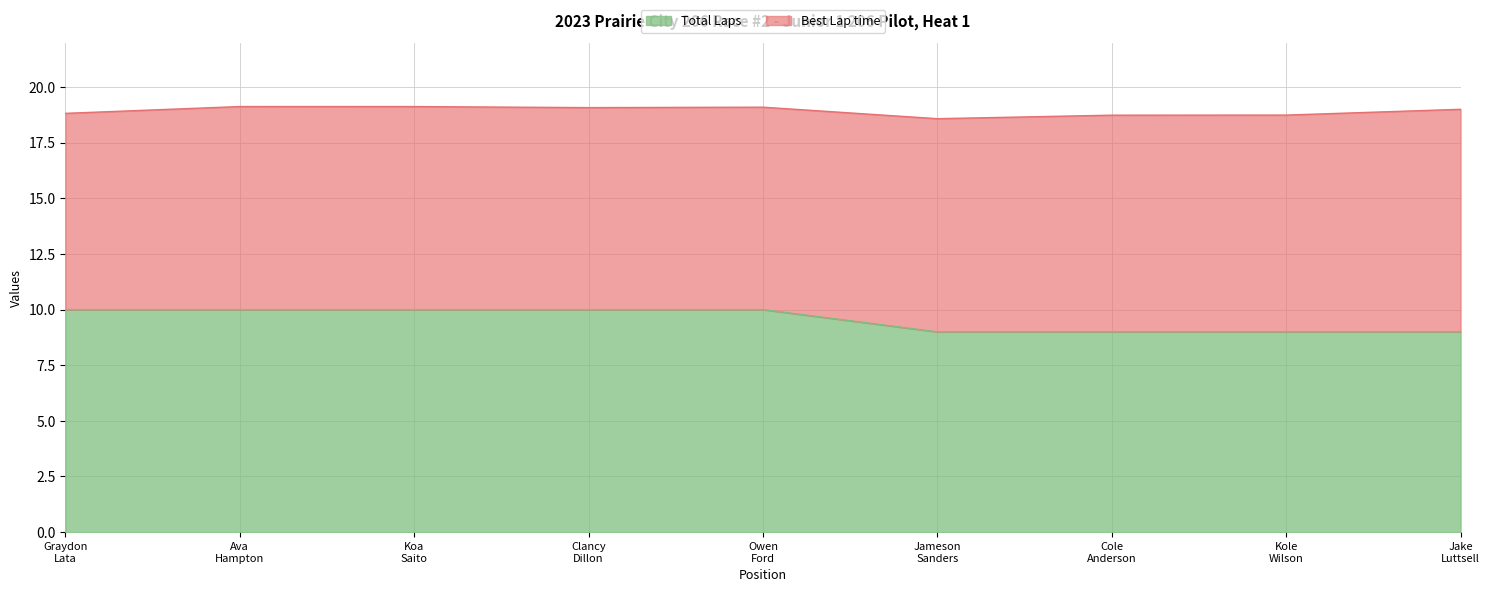

How many lines are shown in the chart?

2